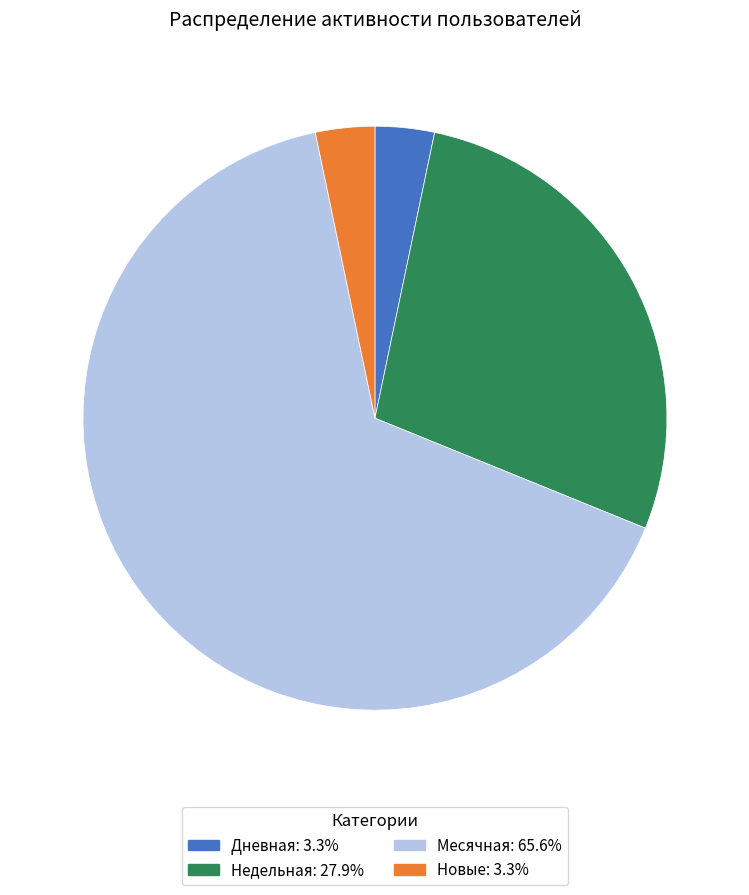

Is there a majority slice in this chart?

Yes